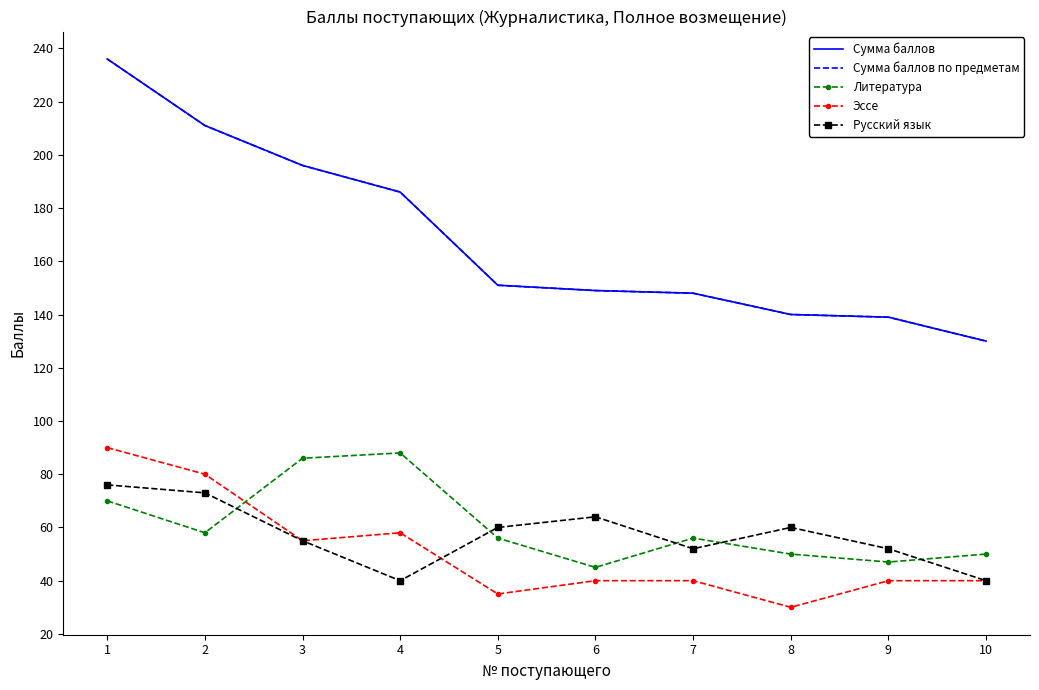

What value does the Сумма баллов по предметам series have at 1?

236